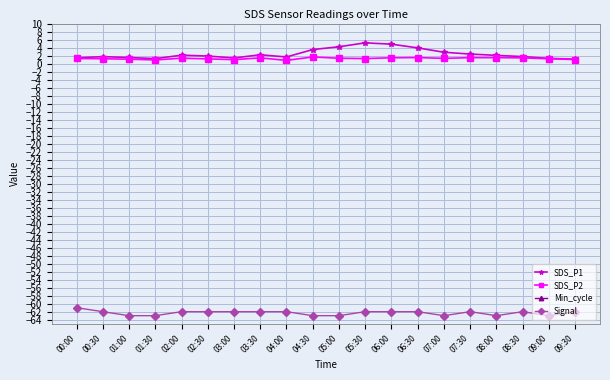

True or false: SDS_P1 and Min_cycle intersect in this chart.

False